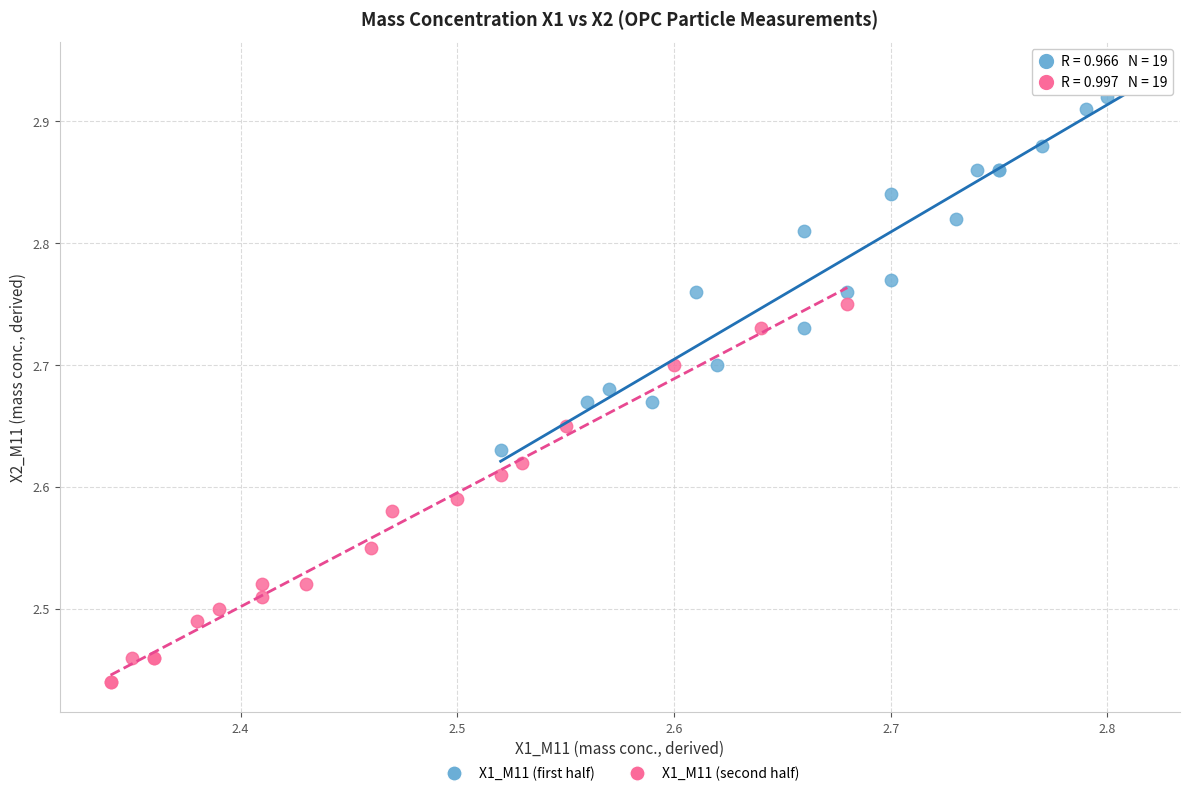

Which series reaches the maximum Y coordinate?

X1_M11 (first half)